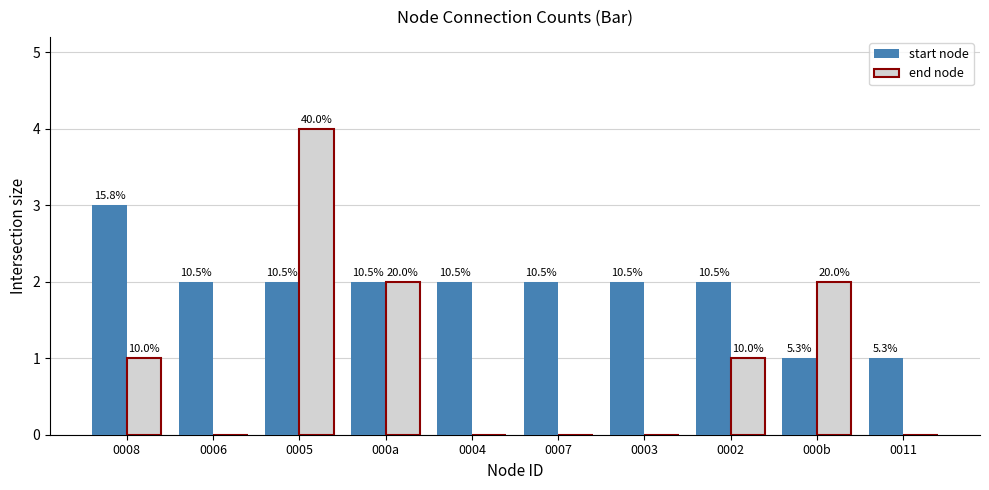

What is the sum of all start node values?

19